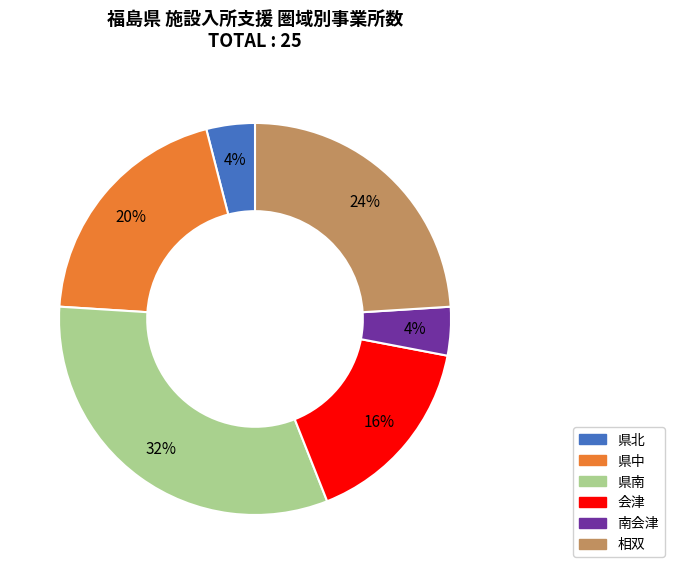

What is the ratio of the value at 県南 to the value at 会津?

2.0